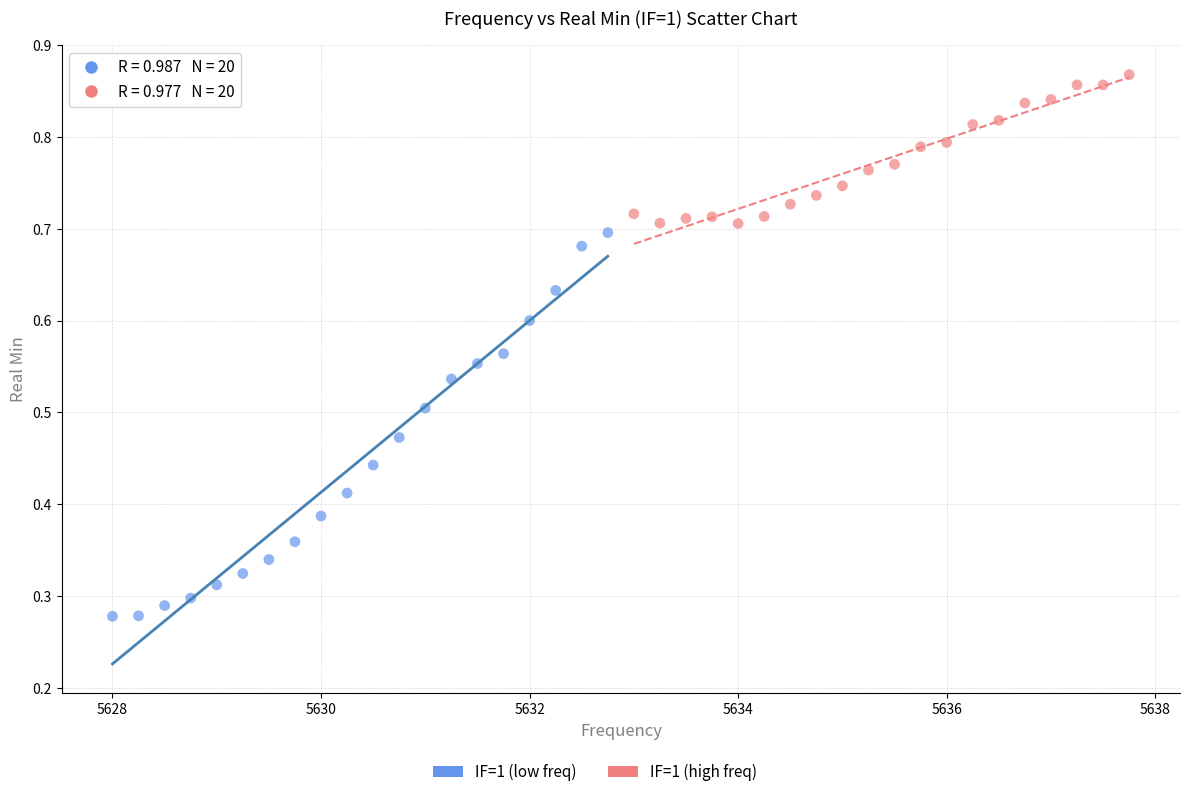

Which series reaches the minimum Y coordinate?

IF=1 (low freq)